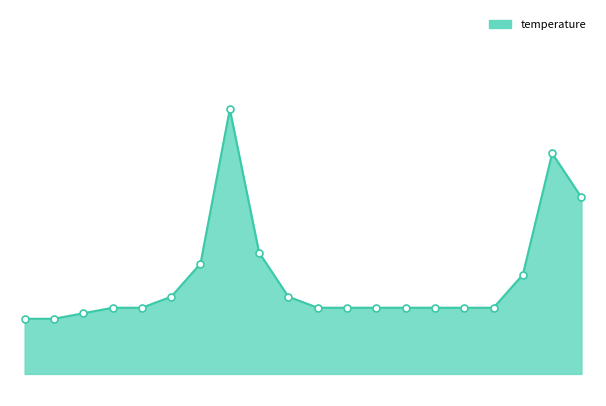

Is this an area chart (filled region under the line)?

Yes